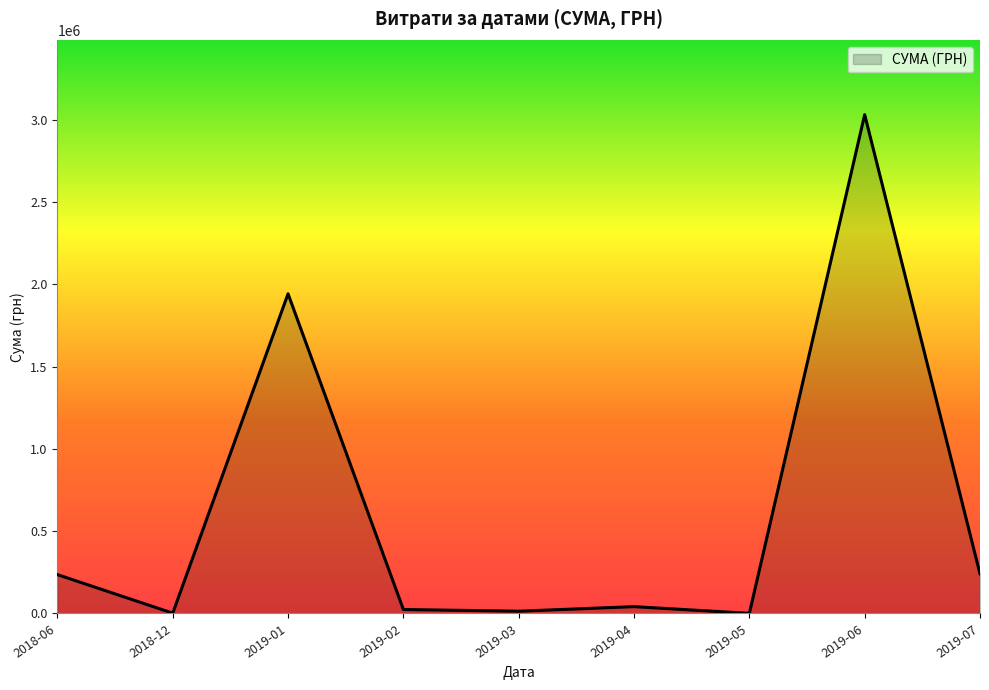

Where is the first local maximum?

2019-01